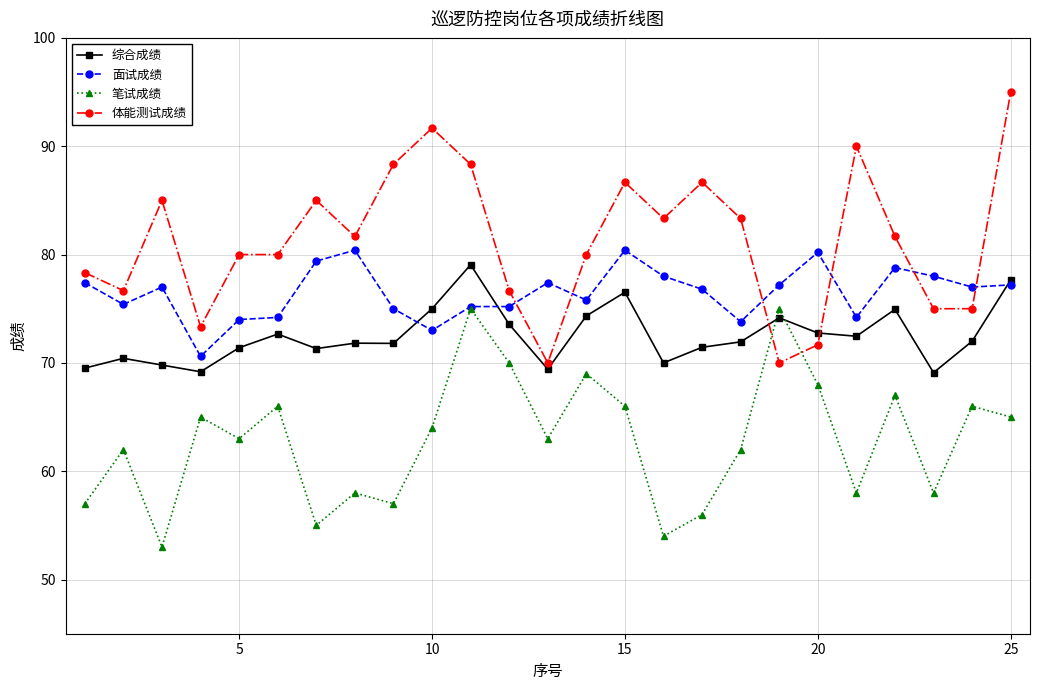

What is the minimum value shown in the chart?

53.0